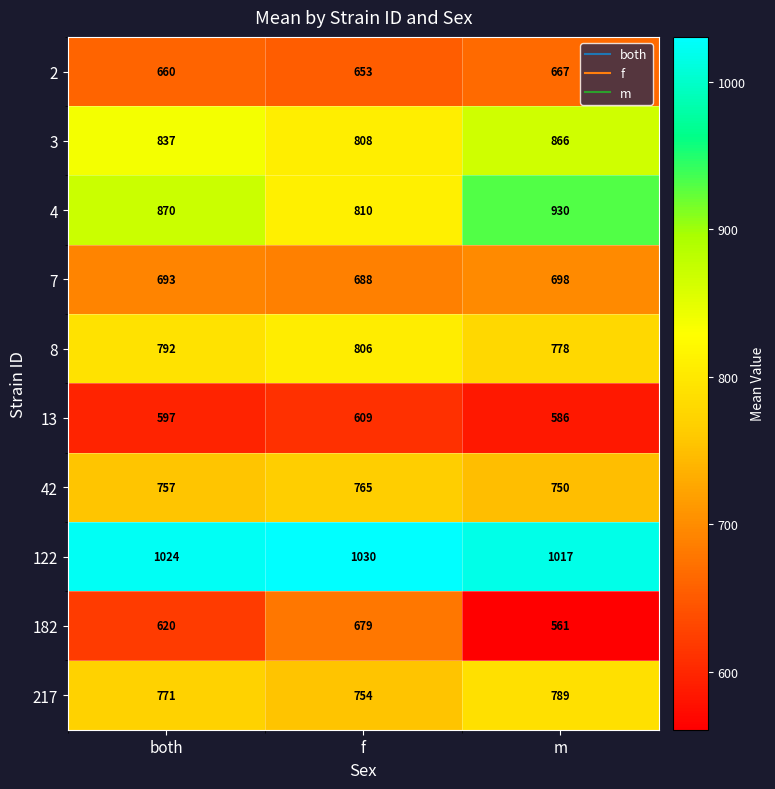

How many 8 values are between 778 and 806?

3